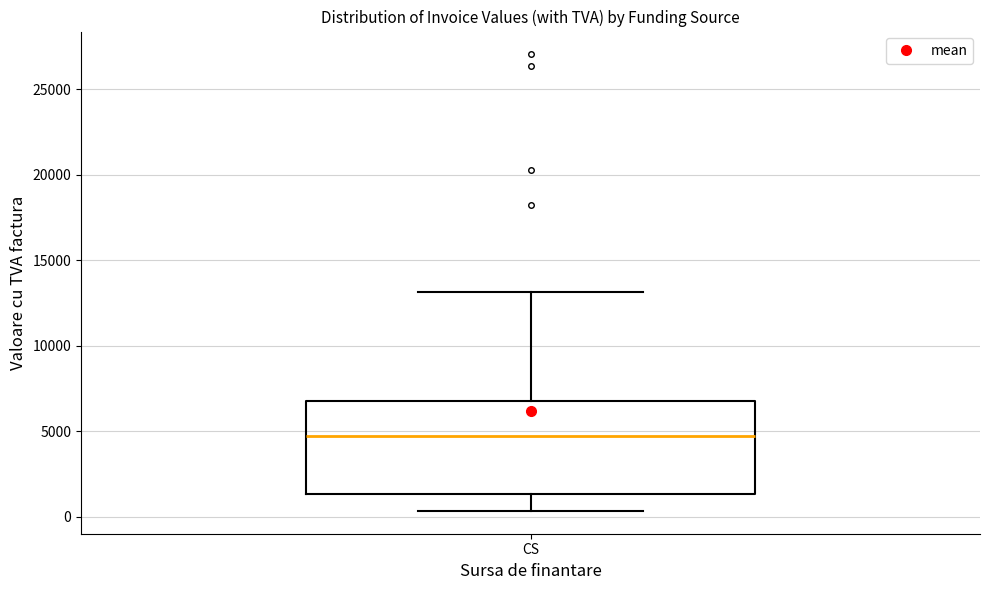

Read this box plot against the y-axis: the position of the median line, the range covered by the box, and the ends of both whiskers. The values are not printed on the chart, so give them approximately, as read against the axis.

median 4500, box 1500 to 7000, whiskers 500 to 13000